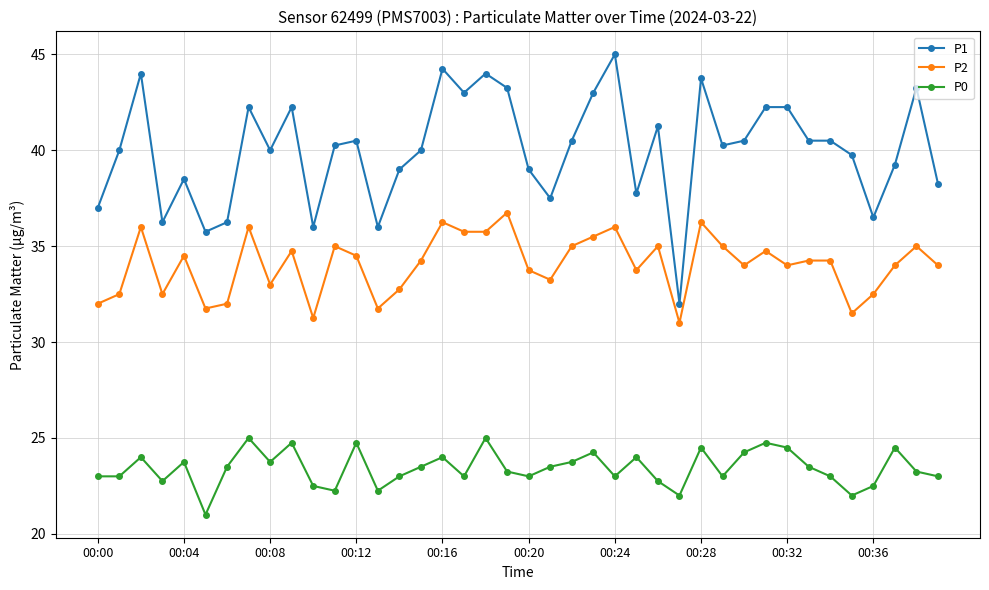

True or false: P1 has more than 1 interior local peaks.

True